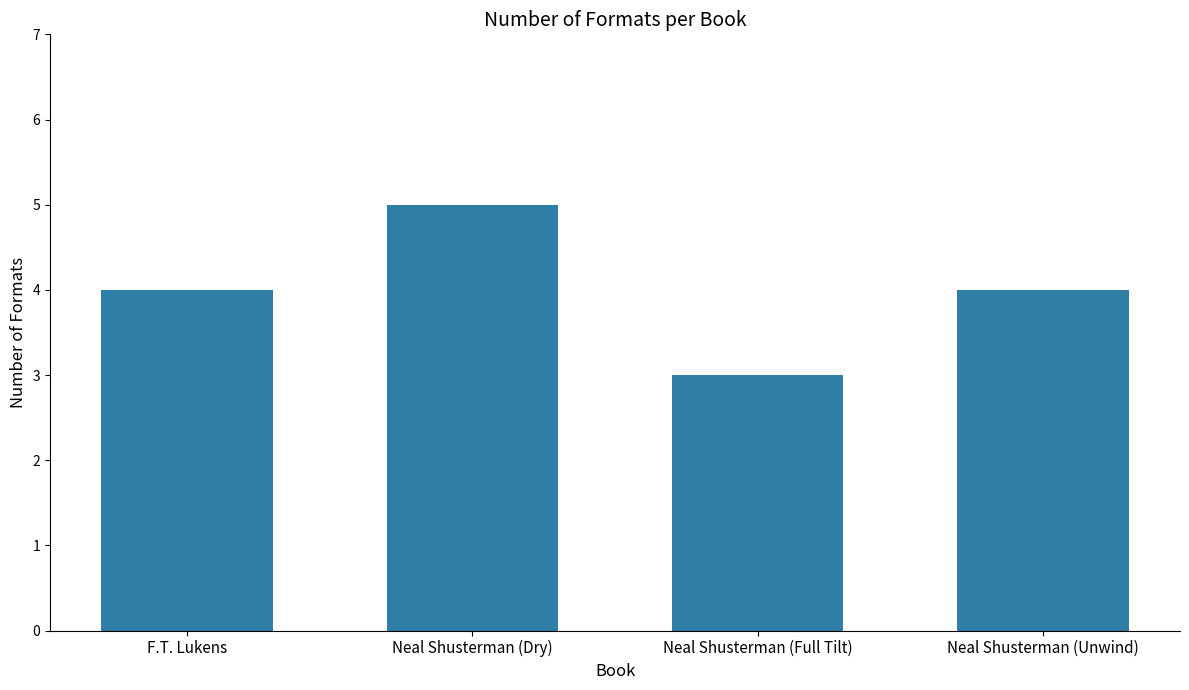

Which label corresponds to the smallest value in the chart?

Neal Shusterman (Full Tilt)